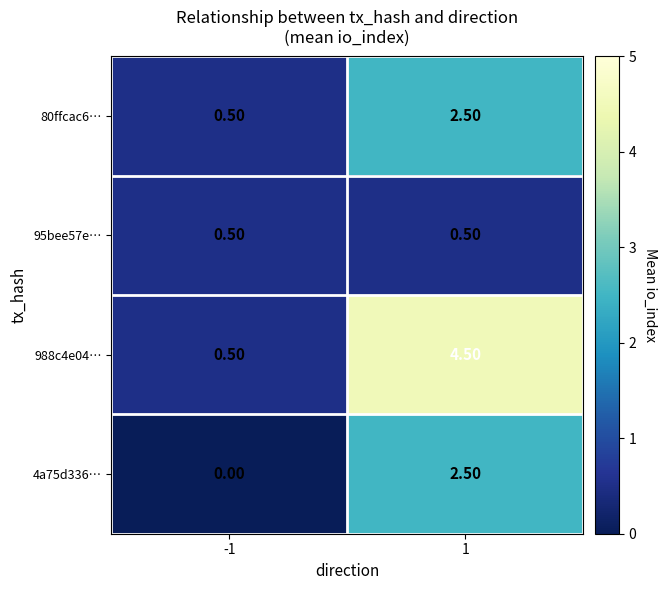

Which series has the largest total across all categories?

988c4e04…